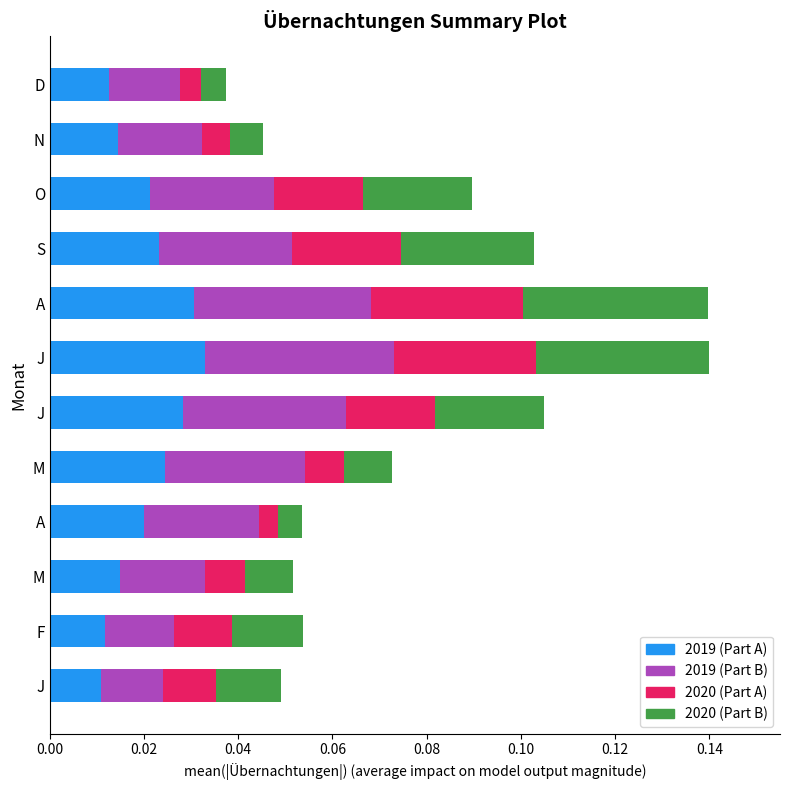

Reading left to right, extract all data points from this chart.

2019a: 0.0	0.0	0.0	0.0	0.0	0.0	0.0	0.0	0.0	0.0	0.0	0.0
2019b: 0.0	0.0	0.0	0.0	0.0	0.0	0.0	0.0	0.0	0.0	0.0	0.0
2020a: 0.0	0.0	0.0	0.0	0.0	0.0	0.0	0.0	0.0	0.0	0.0	0.0
2020b: 0.0	0.0	0.0	0.0	0.0	0.0	0.0	0.0	0.0	0.0	0.0	0.0